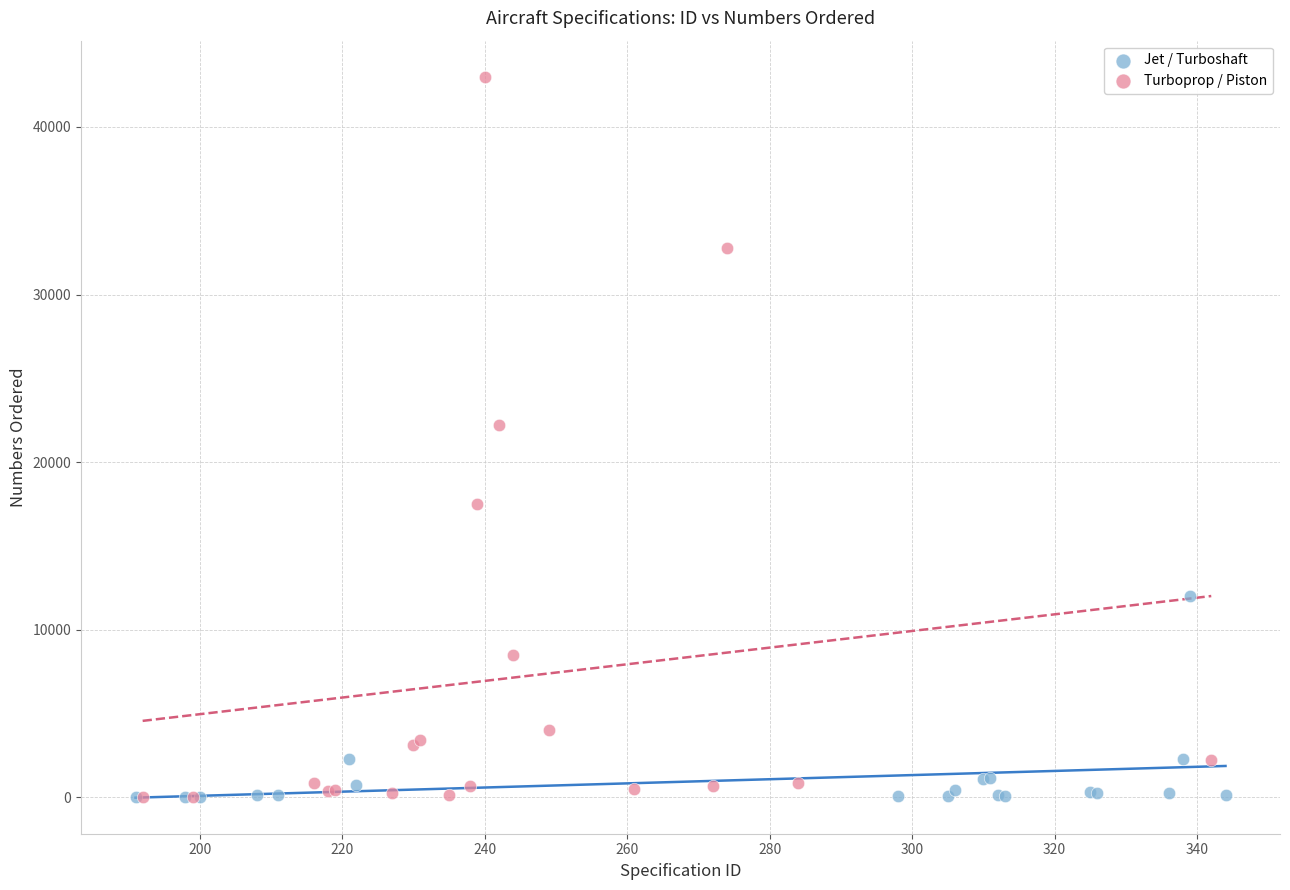

Which series reaches the maximum Y coordinate?

Turboprop / Piston